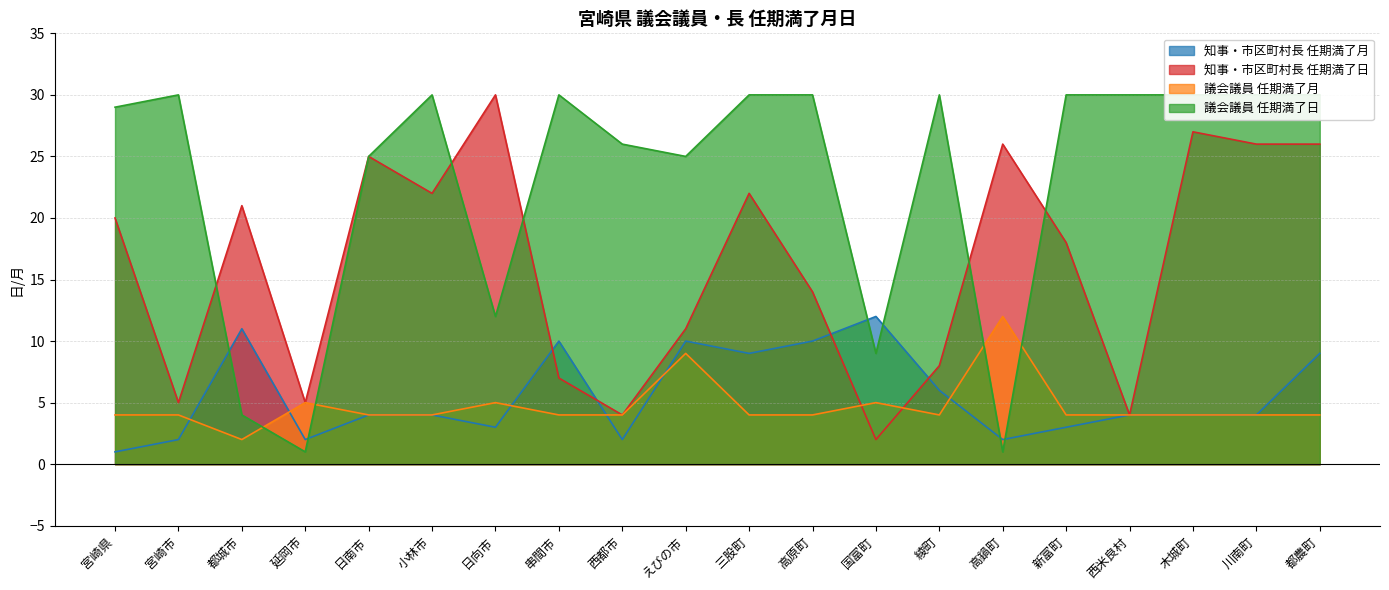

Which label corresponds to the largest value in the chart?

日向市